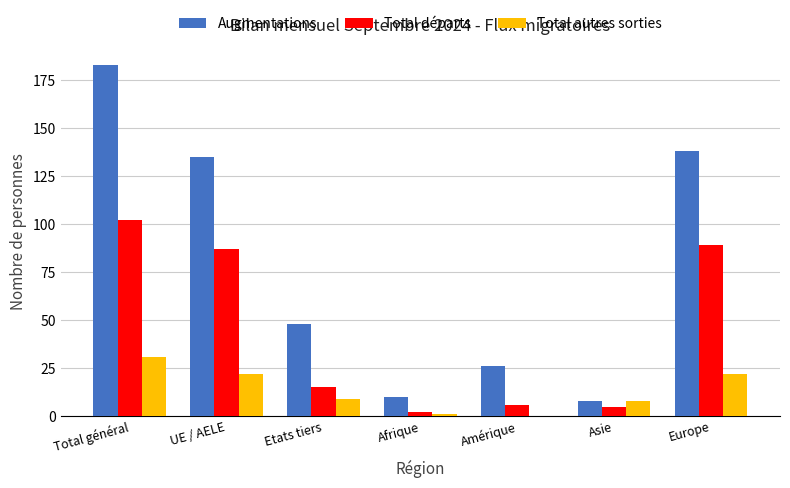

What is the highest value of the Augmentations series?

183